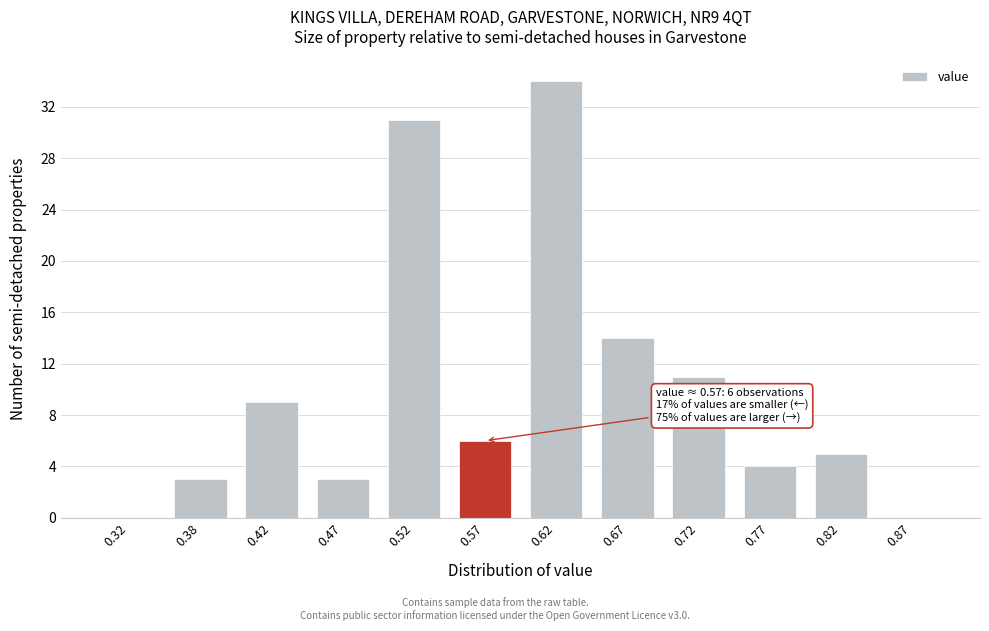

Over which range of the x-axis is the bar tallest?

0.60 to 0.65